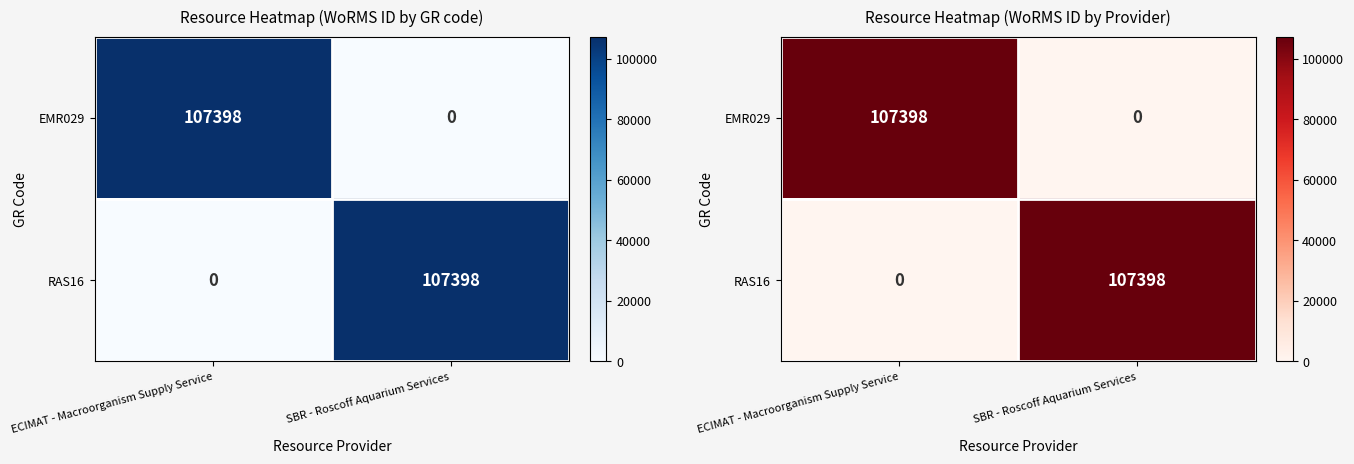

The EMR029 series shows 0 at SBR - Roscoff Aquarium Services. True or false?

True